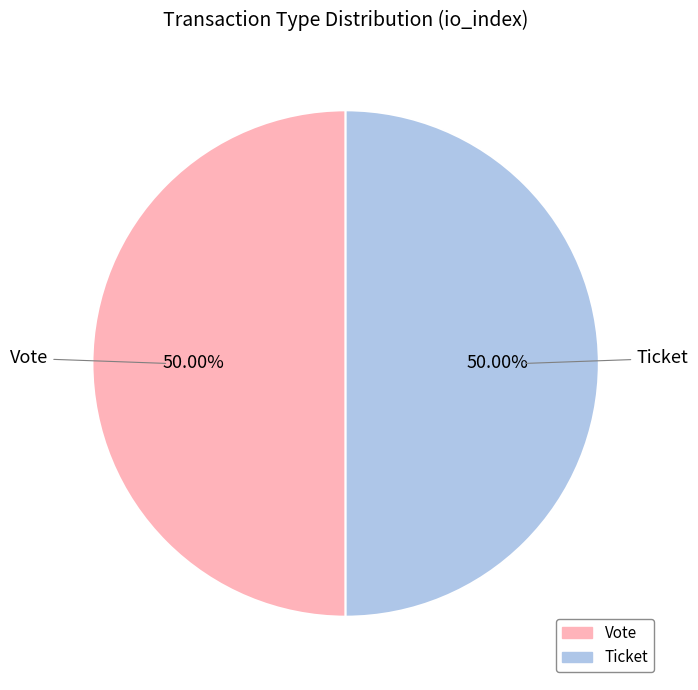

To the nearest percent, what is the difference between the largest and smallest slice percentages?

0%